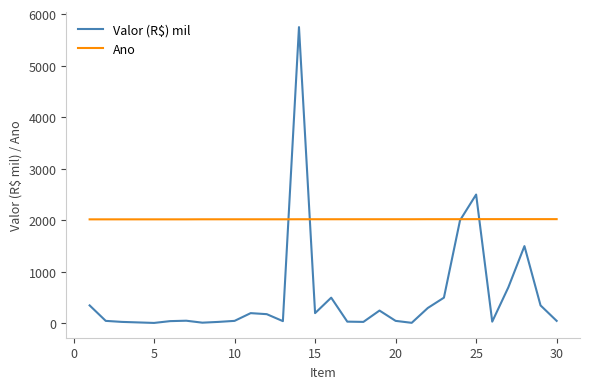

Rank the series by their average value, from highest to lowest.

Ano, Valor (R$) mil